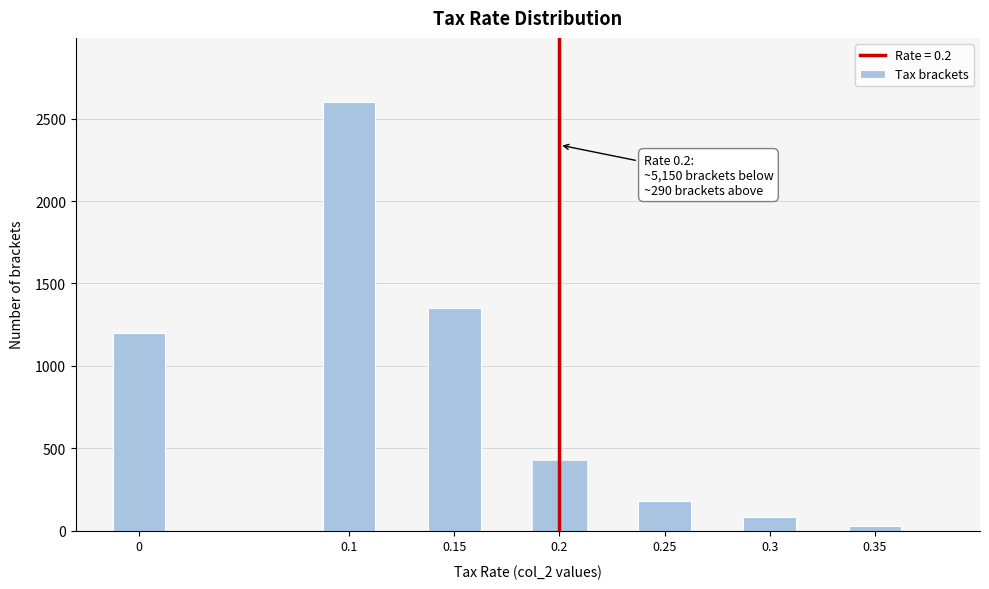

Reading left to right, extract all data points from this chart.

1200	2600	1350	420	180	80	30